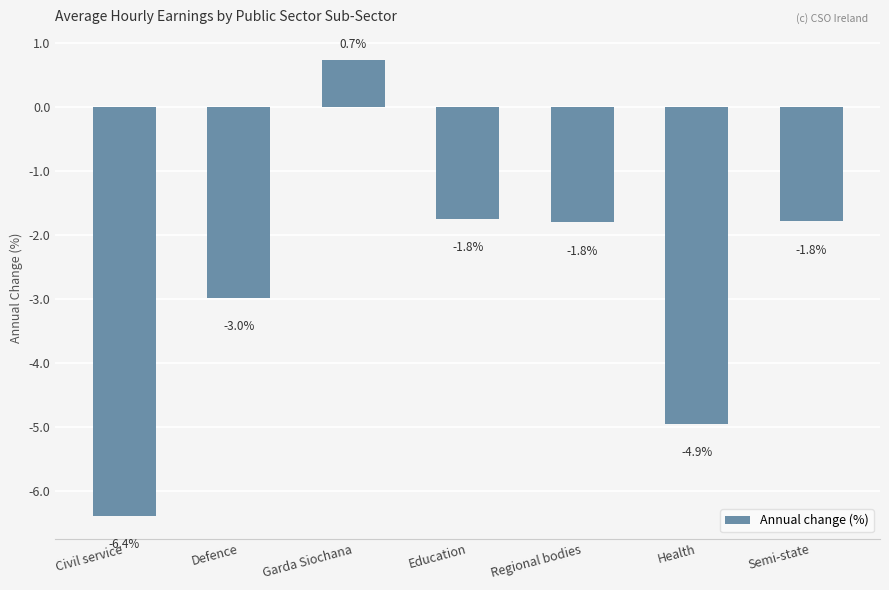

How many categories are shown in the chart?

7